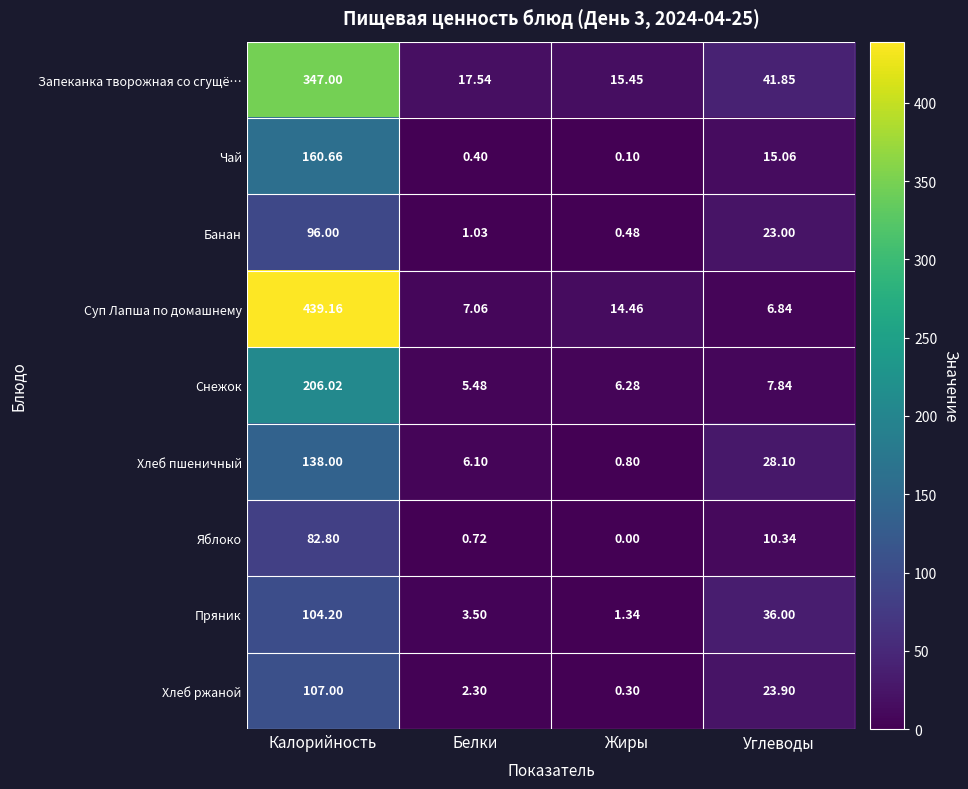

Where does the Банан series first go above 23?

Калорийность